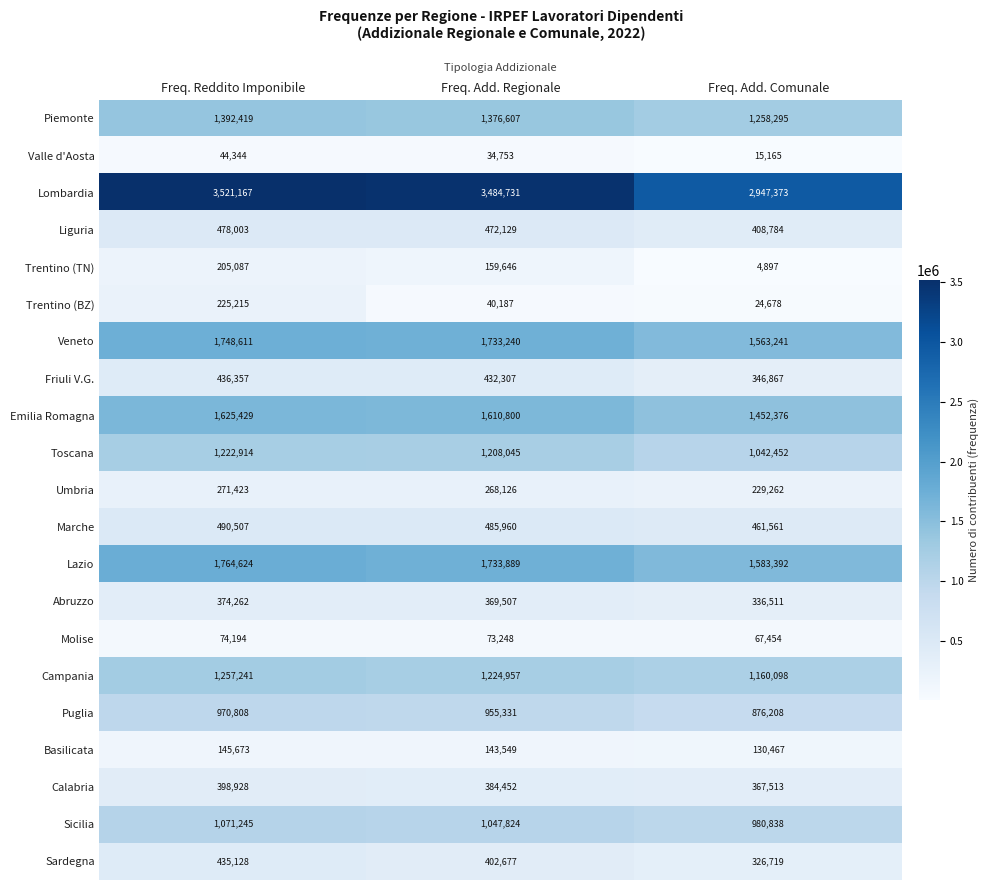

Which series changed the most between Freq. Reddito Imponibile and Freq. Add. Regionale?

Trentino (BZ)